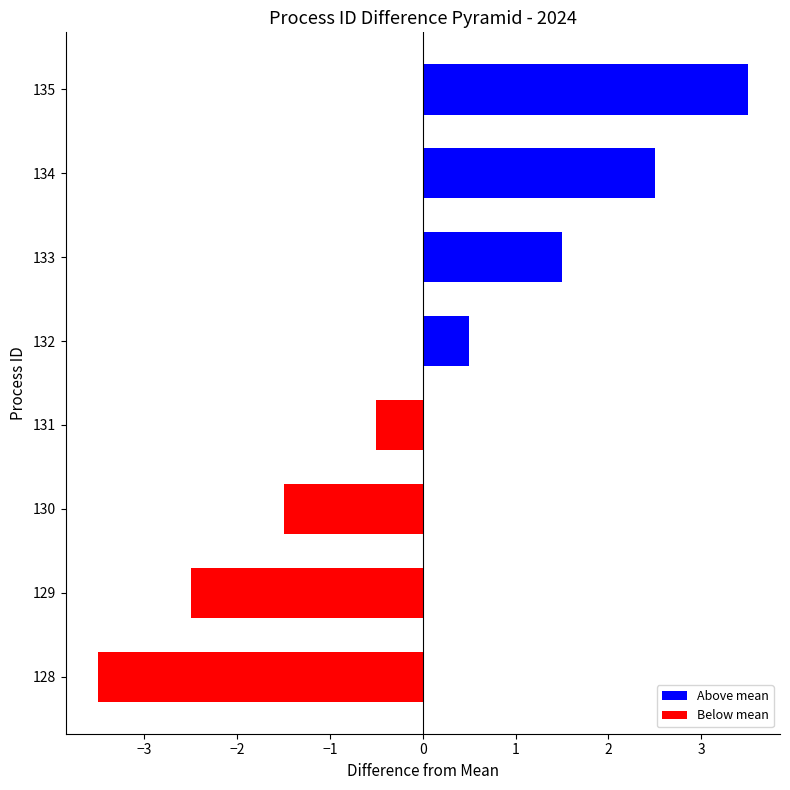

What value does the data have at 133?

1.5